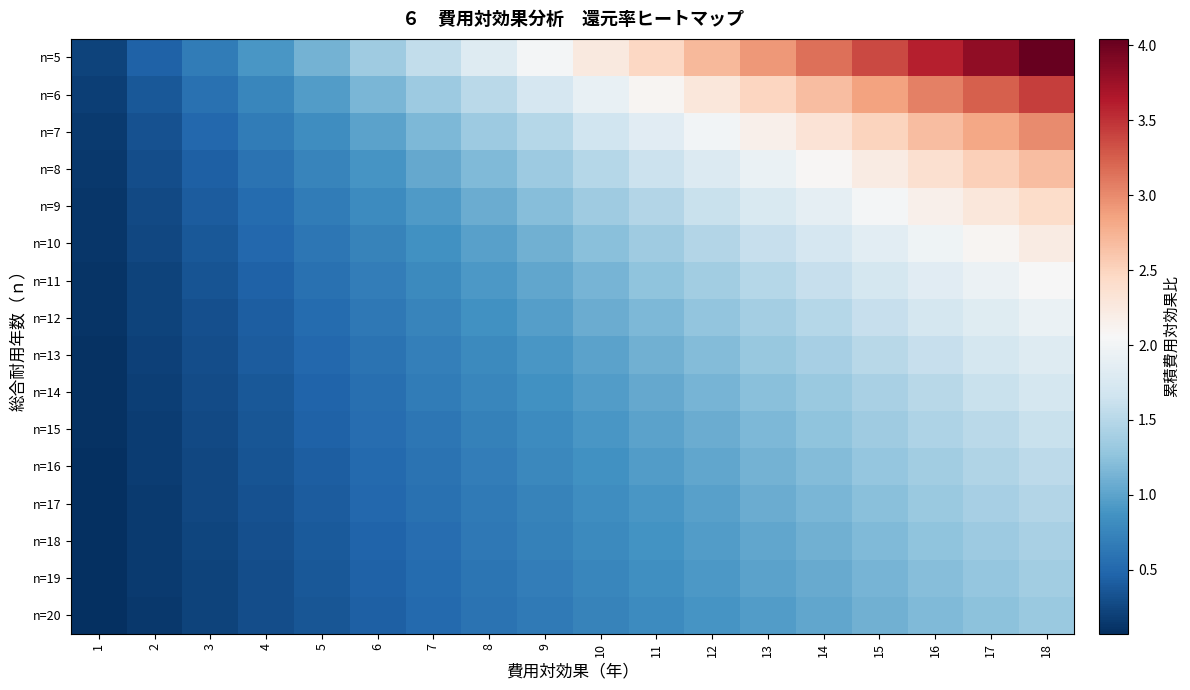

What is the total value across all series at 18?

34.0